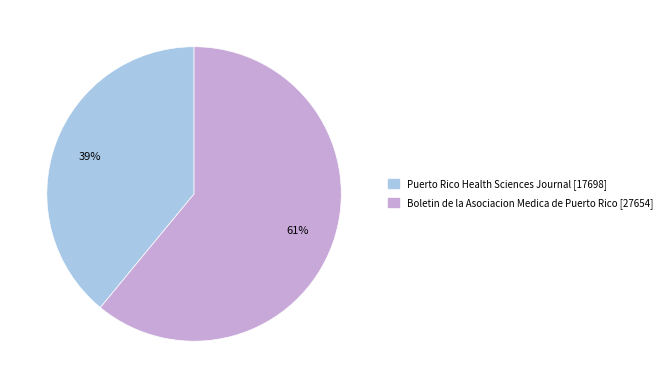

Is it true that Boletin de la Asociacion Medica de Puerto Rico is 54% of the pie?

False